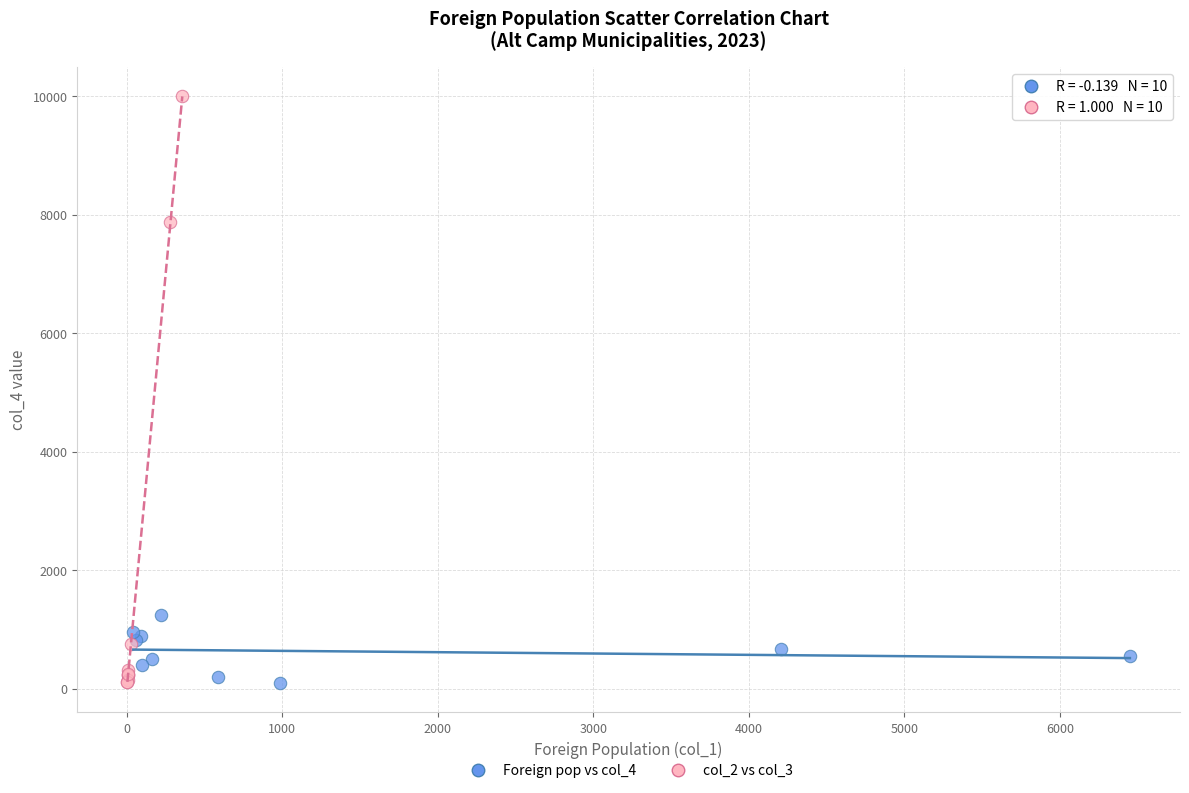

What are all the series names shown in the legend?

Foreign pop vs col_4, col_2 vs col_3